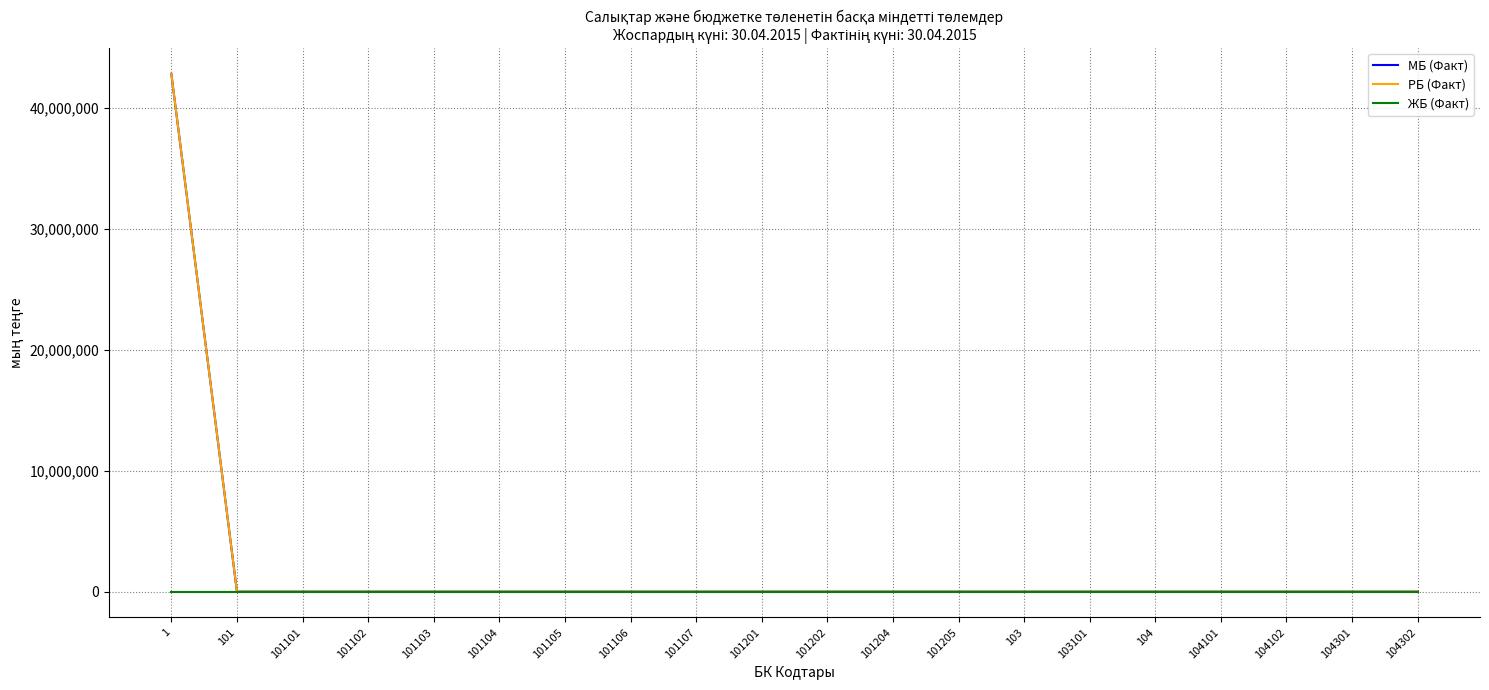

What is the sum of all РБ (Факт) values?

42830213